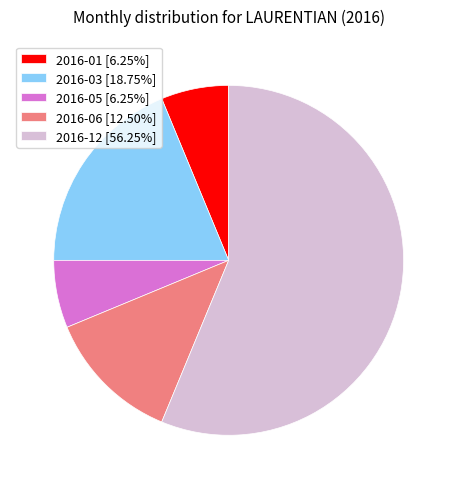

Is there a majority slice in this chart?

Yes